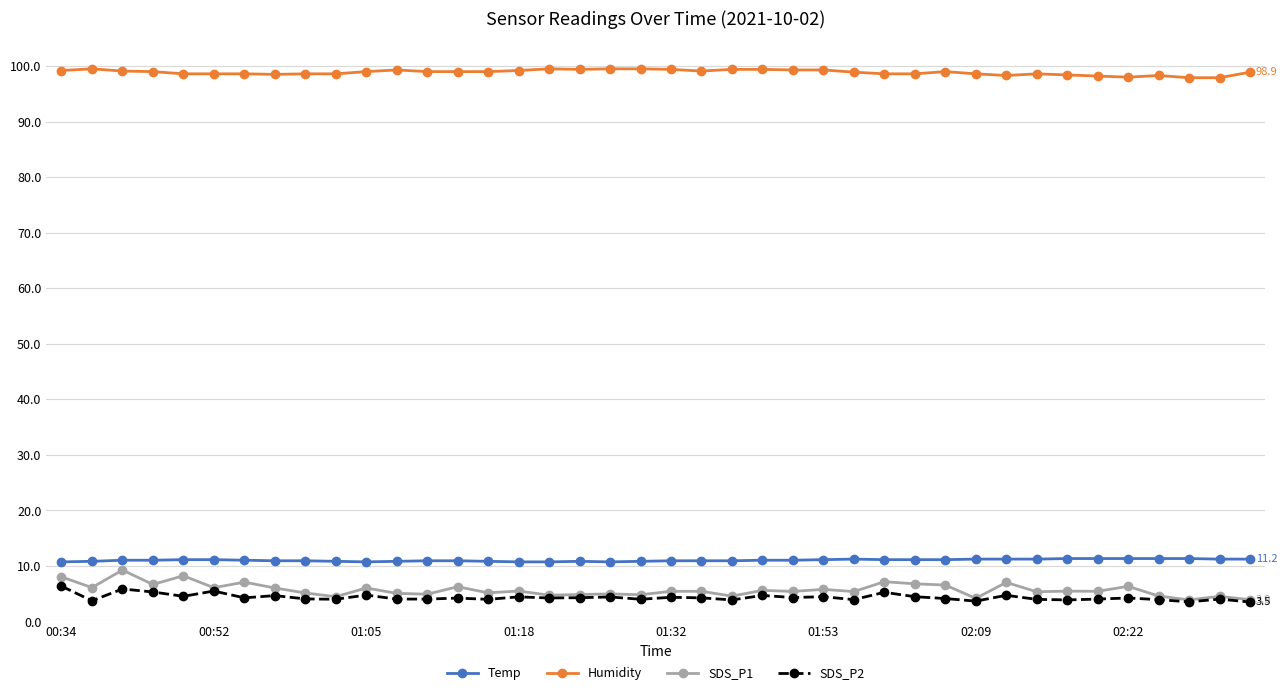

What is the maximum value shown in the chart?

99.5